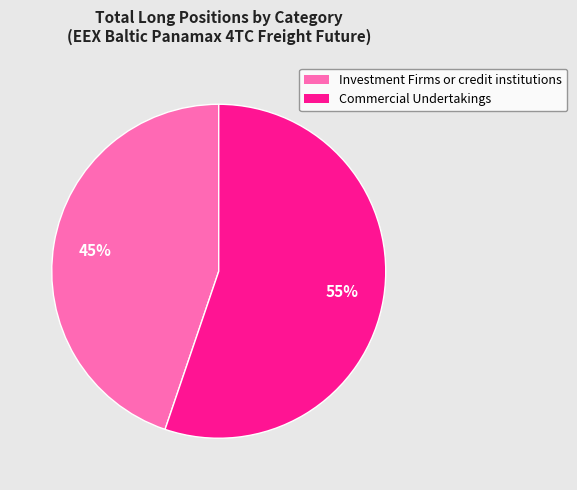

To the nearest percent, what is the average slice percentage?

50%